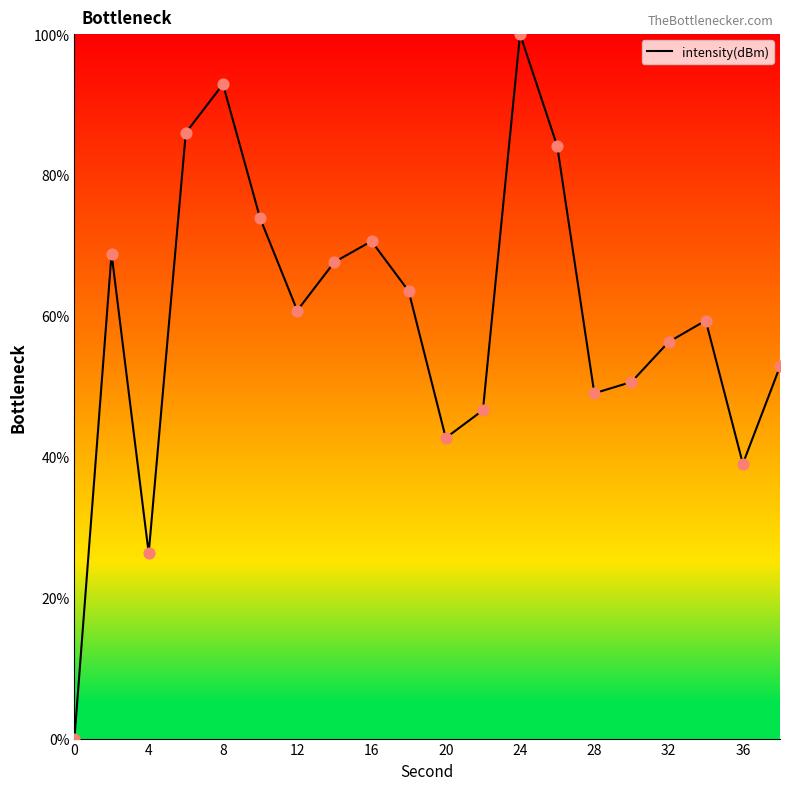

What is the difference between the maximum and minimum values?

100.0